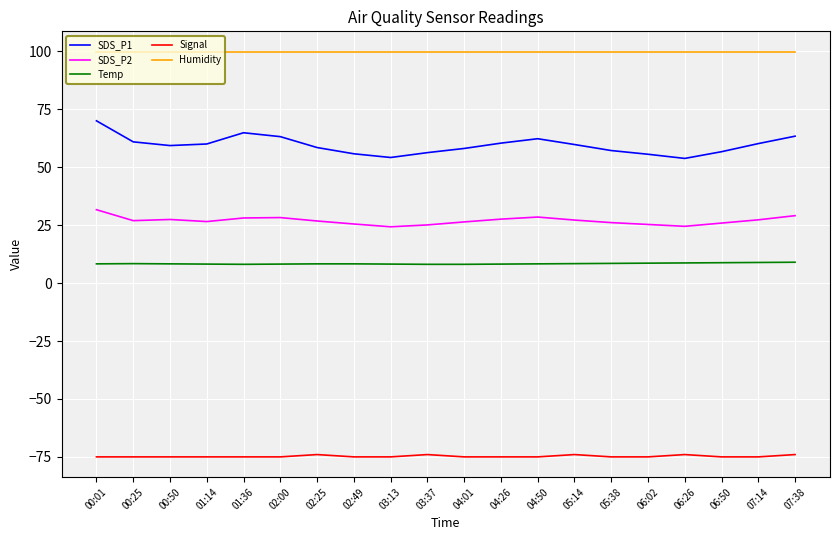

Is it true that SDS_P1 equals 55.8 at 02:49?

True